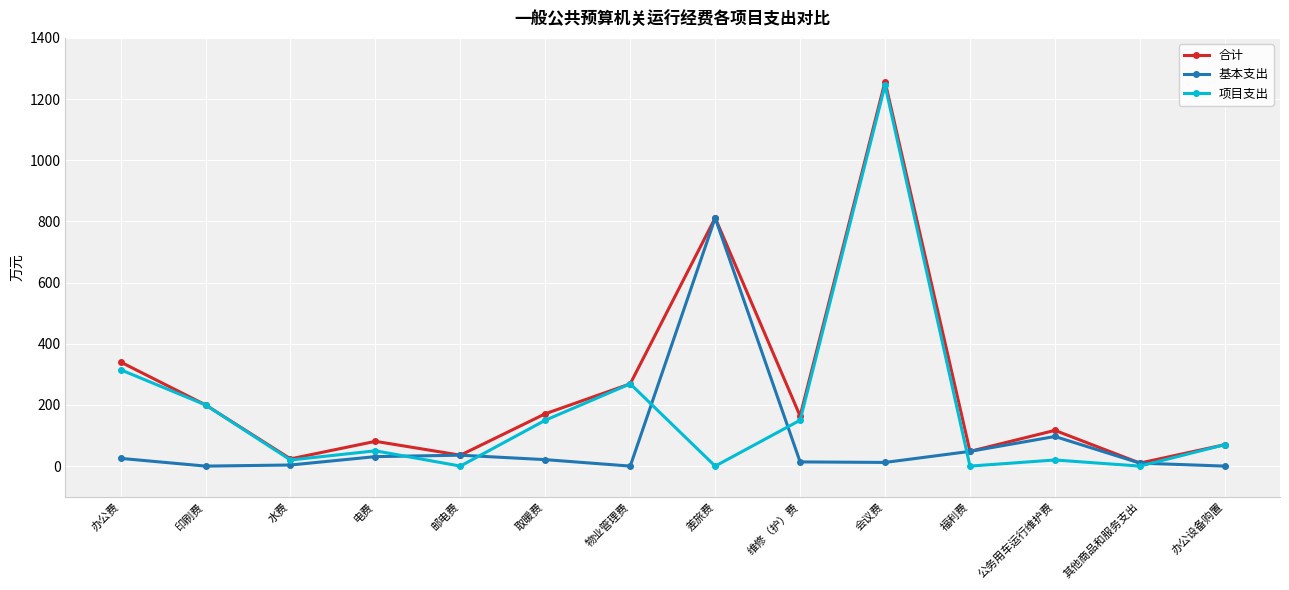

Where is the first local maximum for 合计?

电费